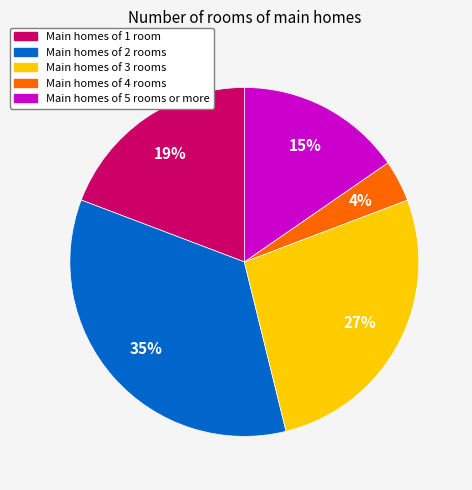

Which has a higher value, Main homes of 2 rooms or Main homes of 1 room?

Main homes of 2 rooms